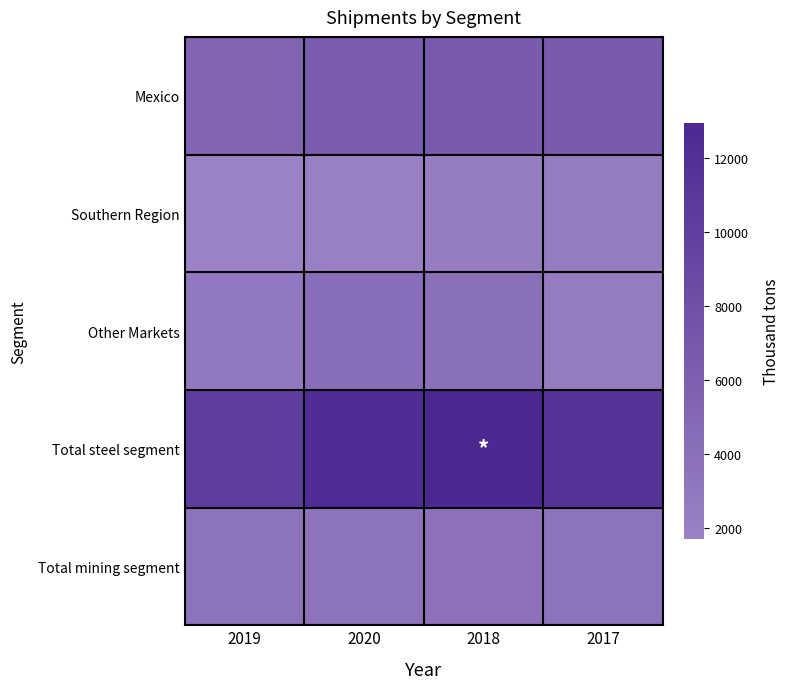

What is the smallest value displayed?

1696.6